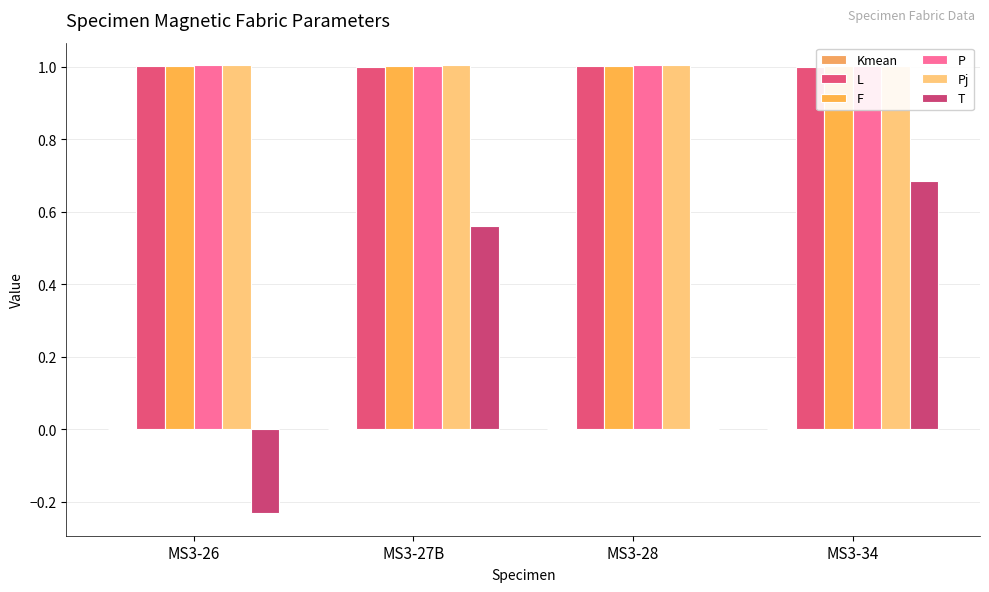

What position from the left is MS3-27B?

2